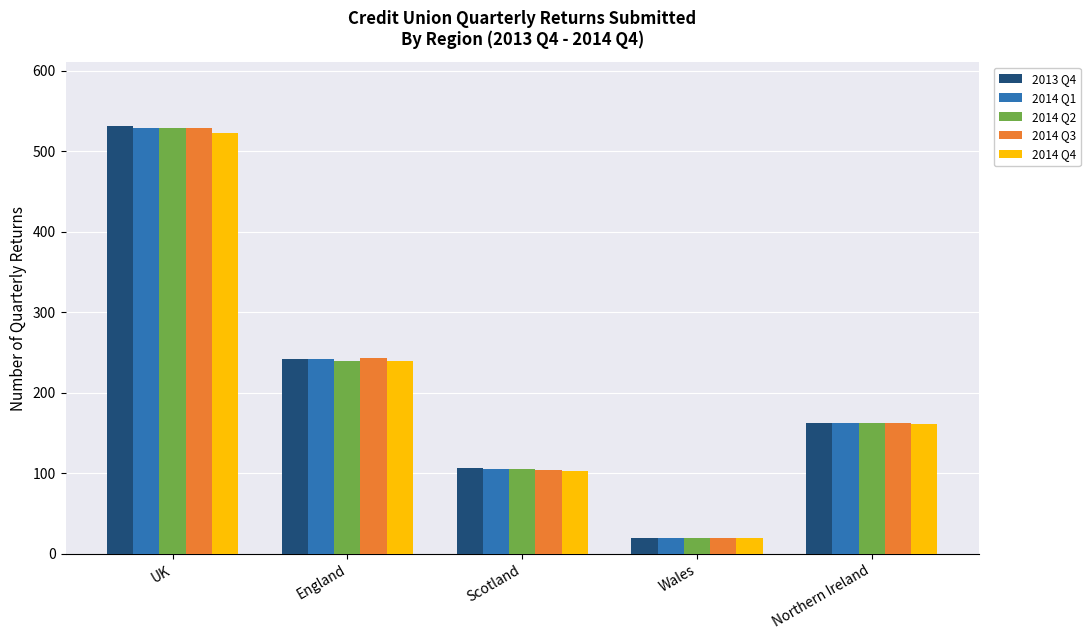

Between England and Wales, which series saw the biggest shift?

2014 Q3